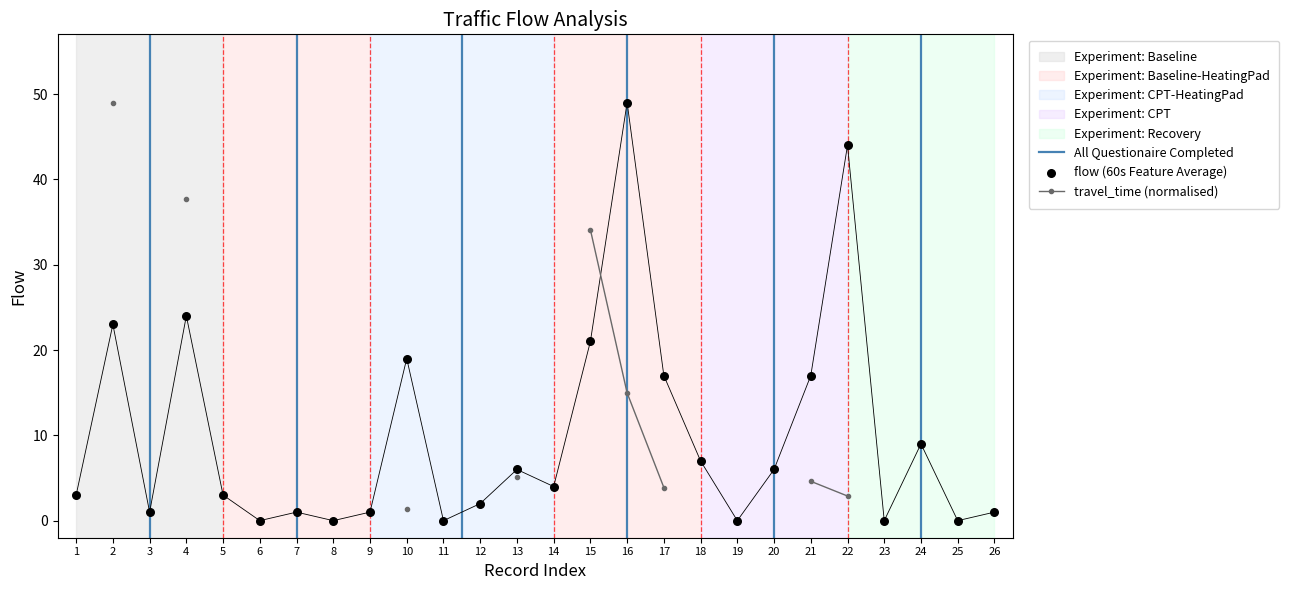

What is the change in value from 1 to 20?

+3